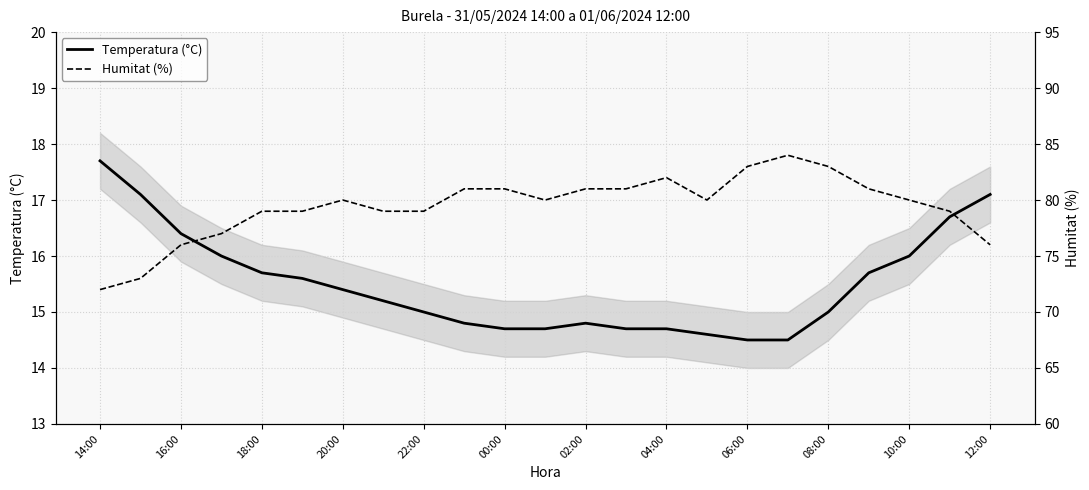

What is the total value across all series at 13?

95.7